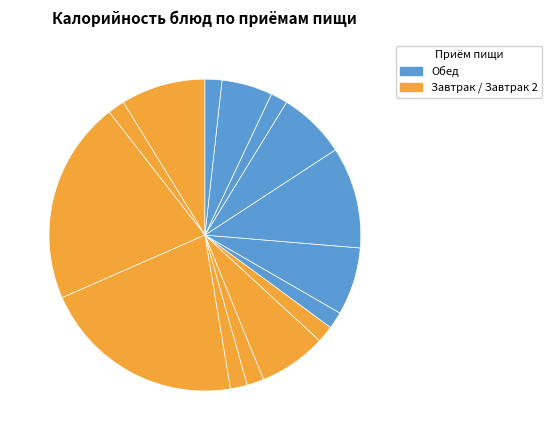

Rank the categories by value from highest to lowest.

хлеб пшеничный с маслом, сыр яйцо, яблоки, гуляш, суп молочный пшенный, Печенье, суп вермишелевый, гороховое пюре, кофейный напиток с молоком, салат летний, хлеб ржаной (завтрак), сок, компот из св. яблок, хлеб пшеничный (обед), хлеб ржаной (обед)